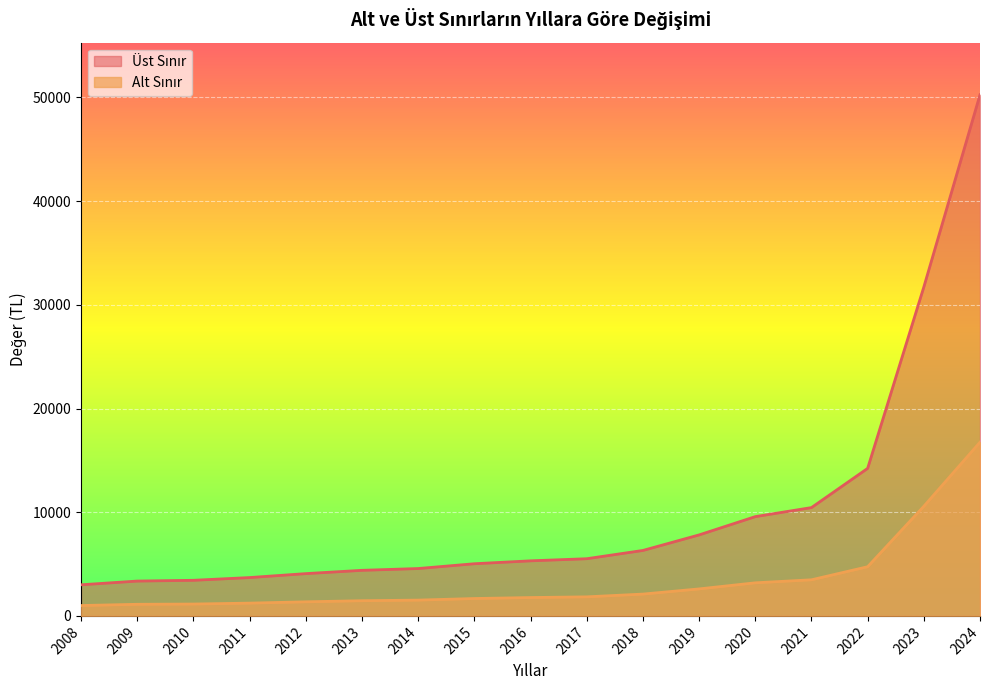

Is the value of Üst Sınır at 2008 greater than the value of Alt Sınır at 2015?

Yes